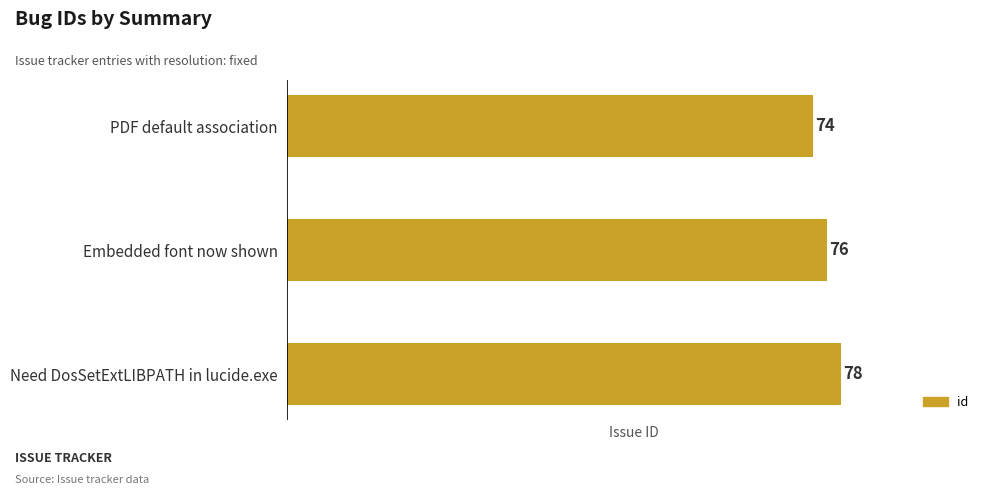

Approximately how many times larger is the value at Need DosSetExtLIBPATH in lucide.exe compared to PDF default association?

1.1